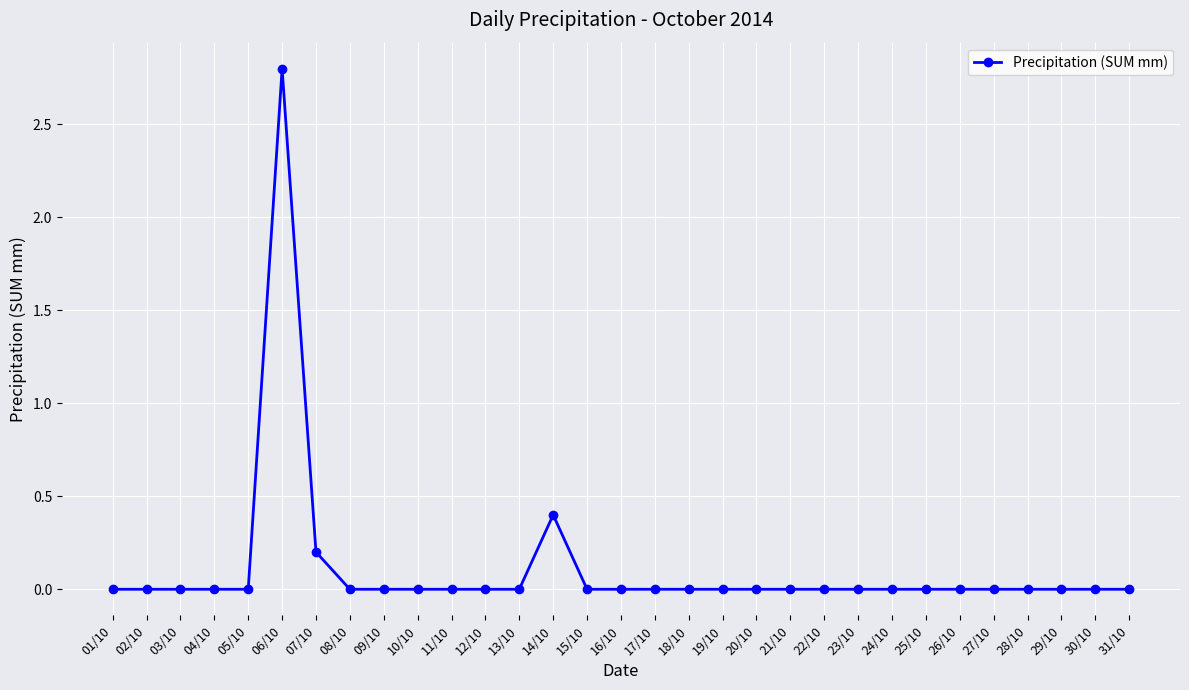

Does the chart have visible grid lines?

Yes